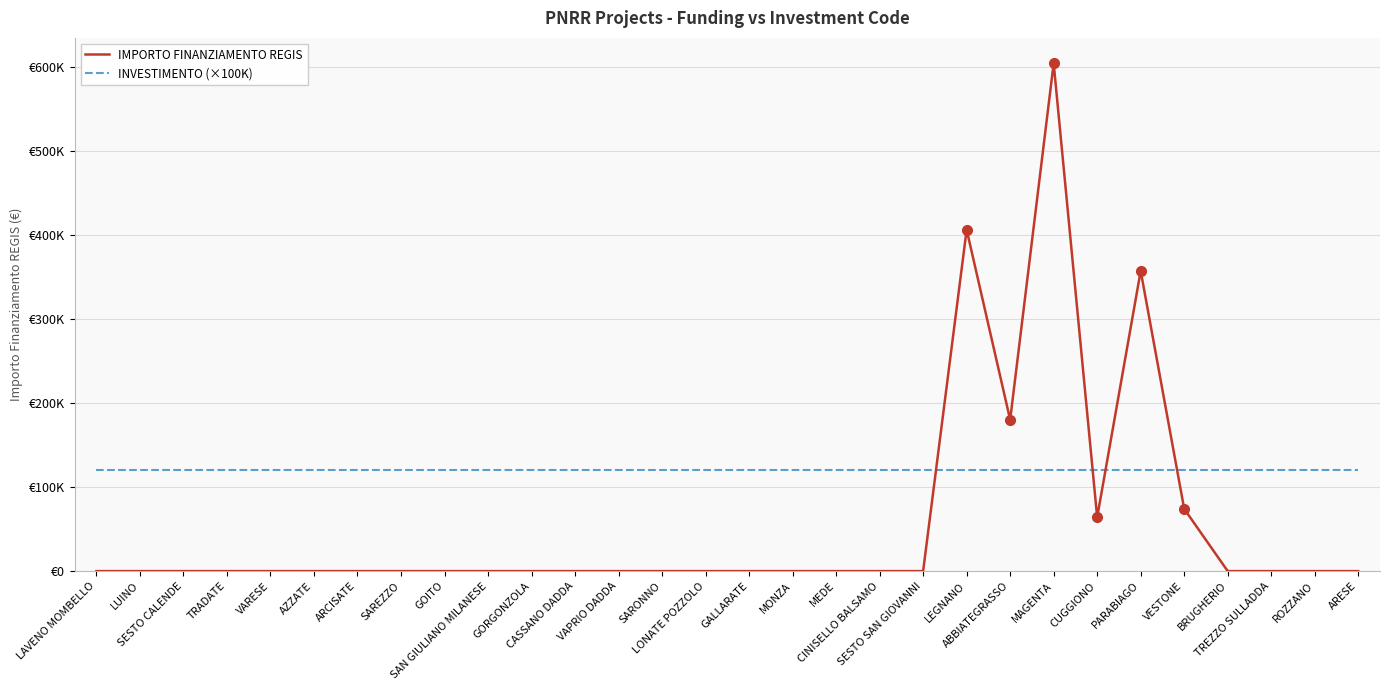

What are all the series names shown in the legend?

IMPORTO FINANZIAMENTO REGIS, INVESTIMENTO (×100K)